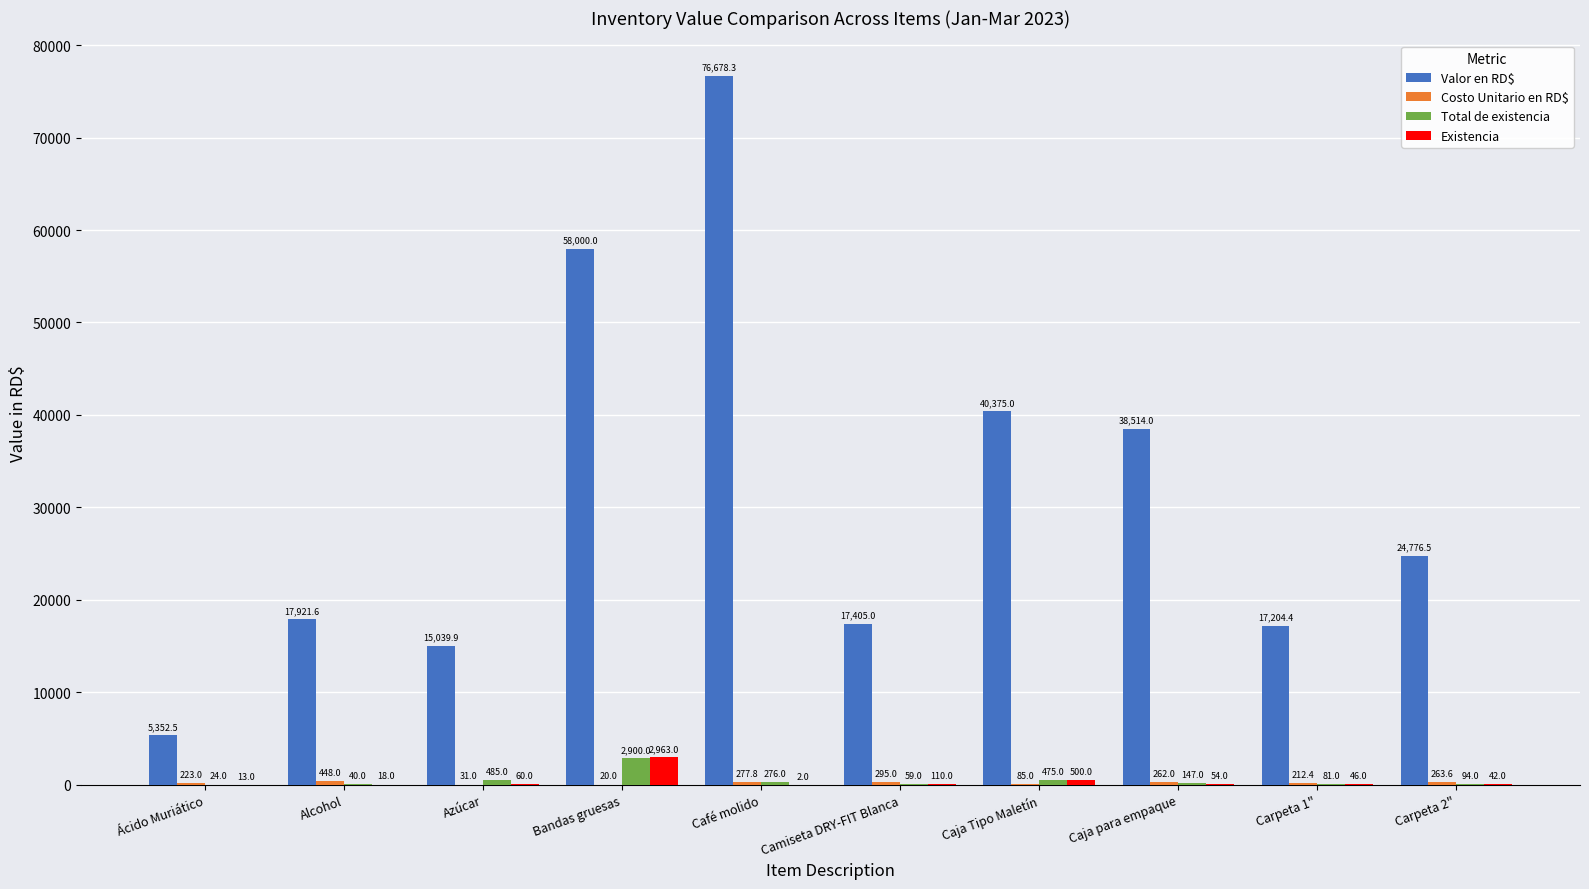

What is the average value of the Existencia series?

380.8